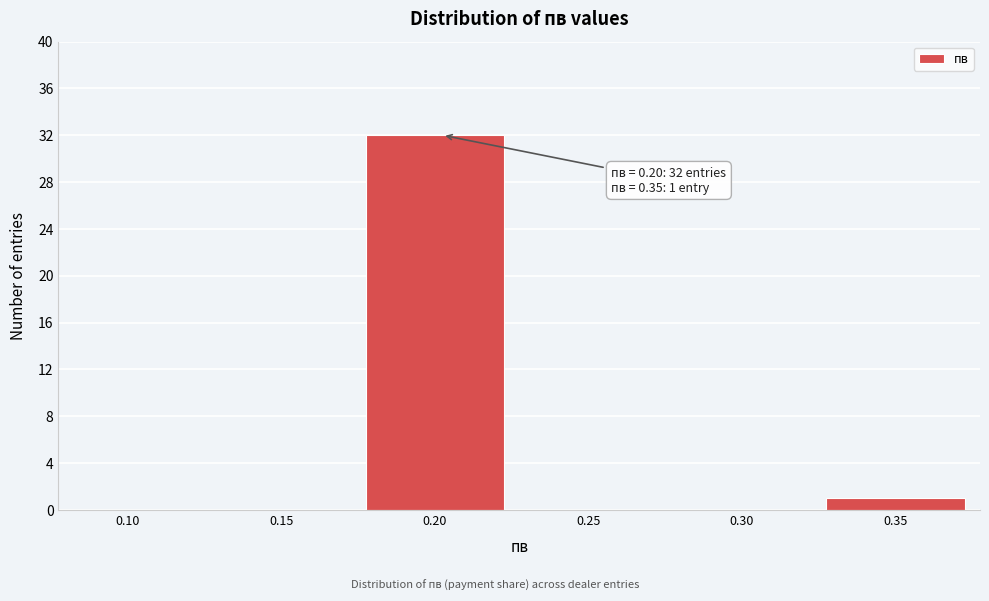

Reading left to right, what are all the values shown in this chart?

0.10=0	0.15=0	0.20=32	0.25=0	0.30=0	0.35=1